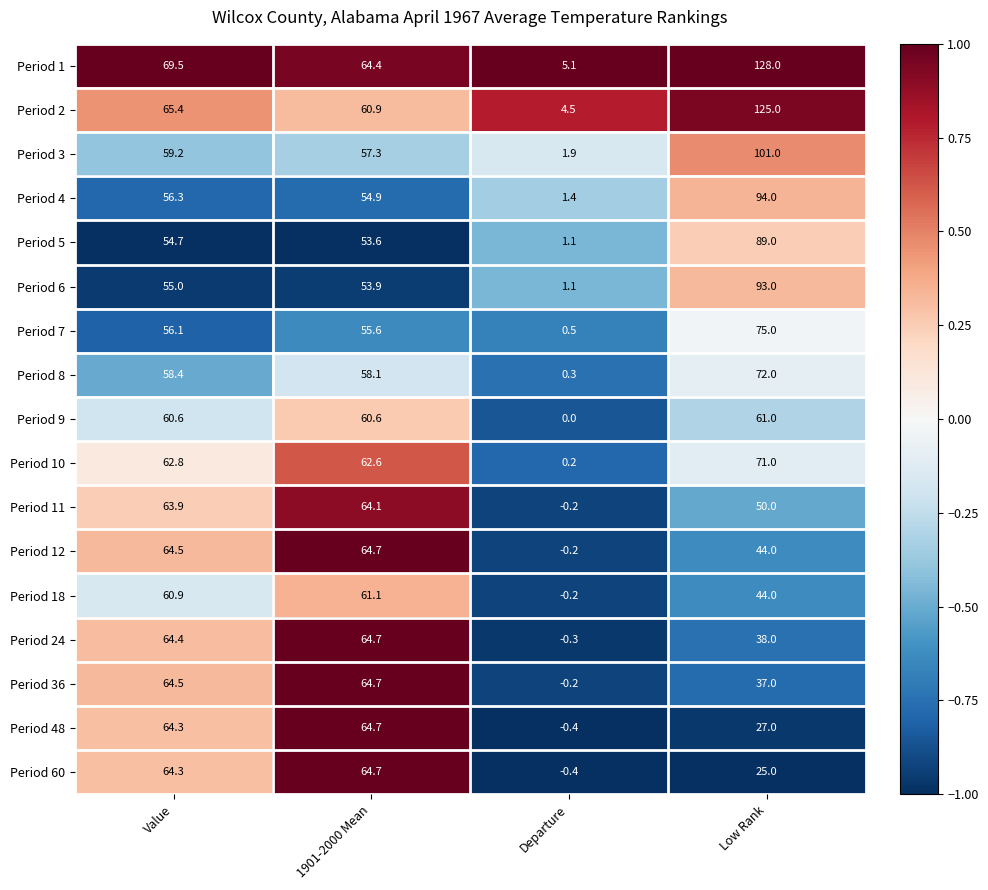

What is the average value of the Period 3 series?

54.9